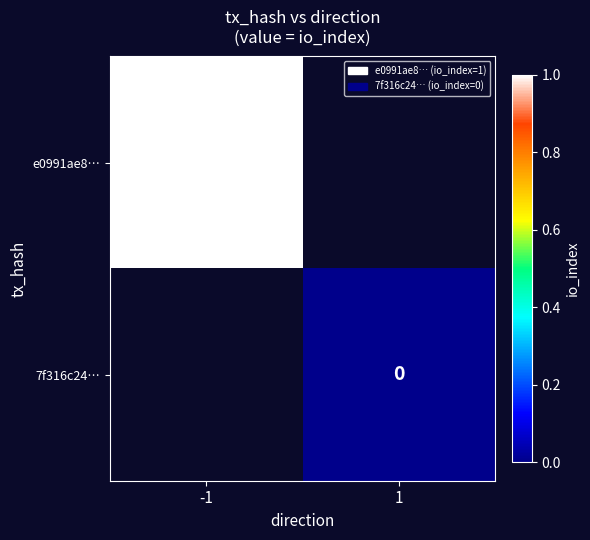

At how many categories does at least one series exceed 0?

1